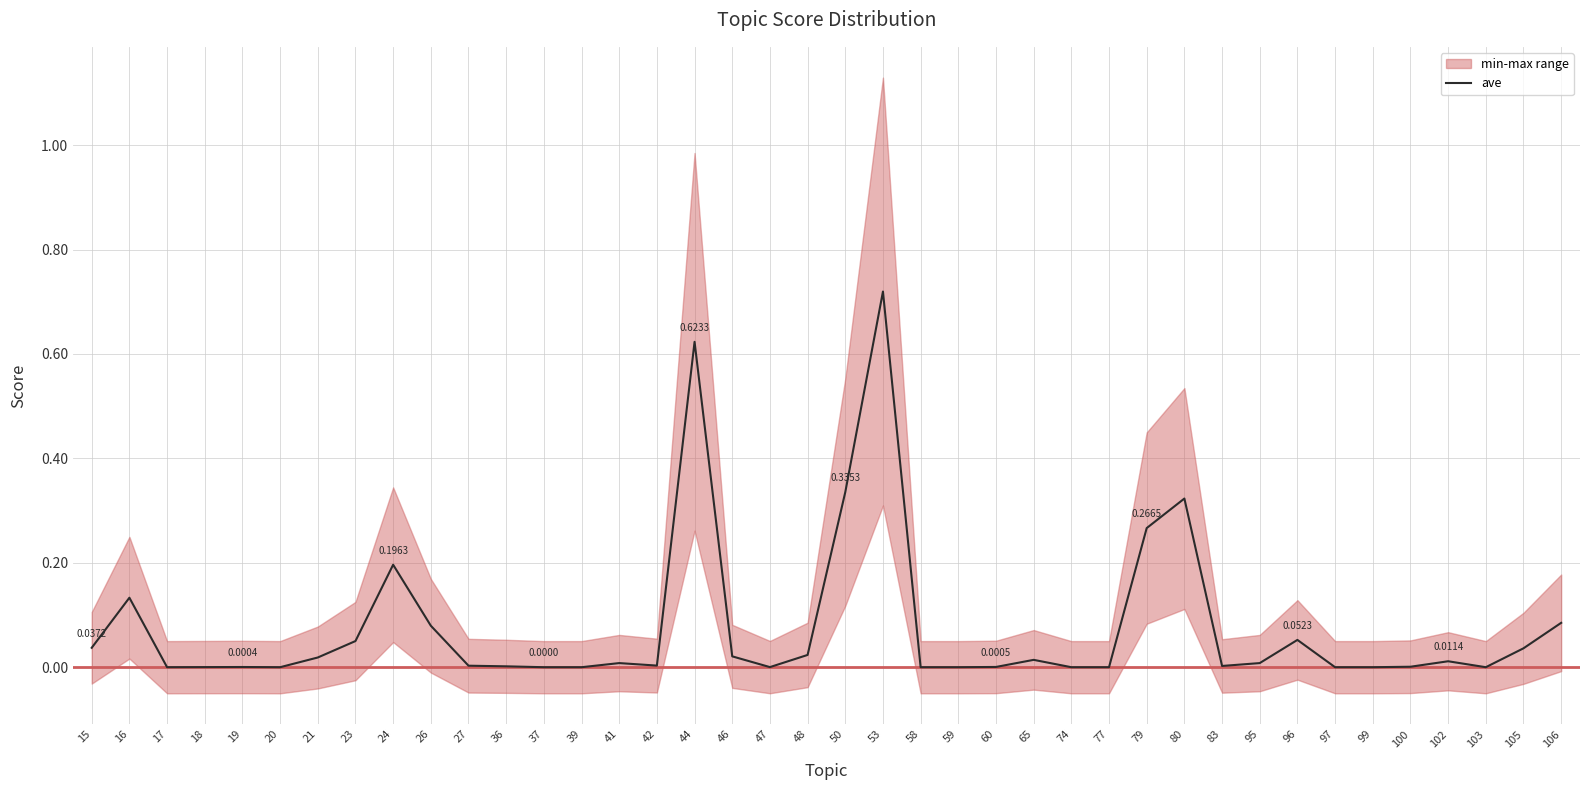

Is it true that the value at 80 is 0.3?

True